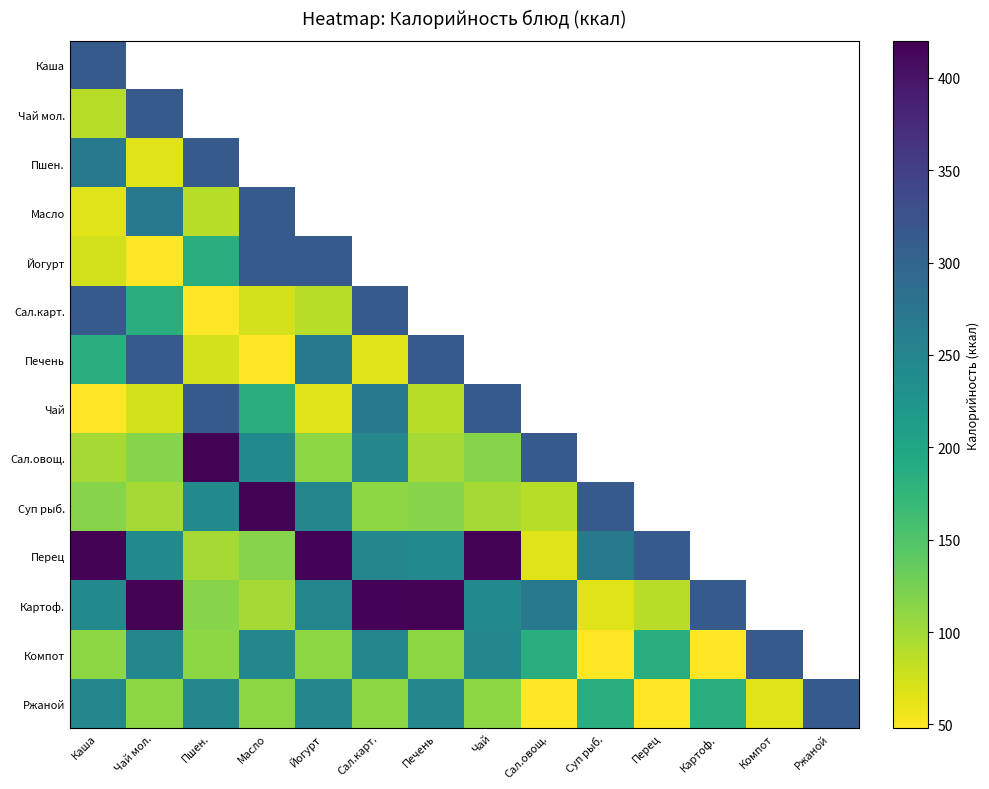

At which label is Перец closest to 241?

Чай мол.